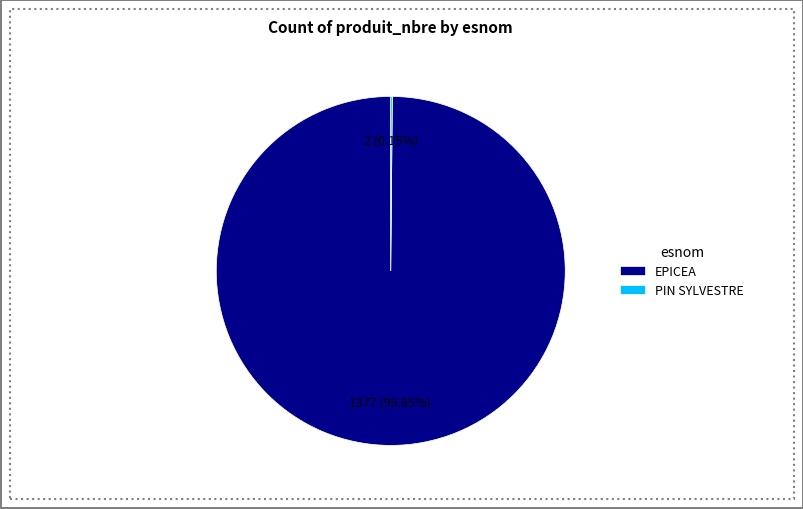

Which category accounts for the majority?

EPICEA